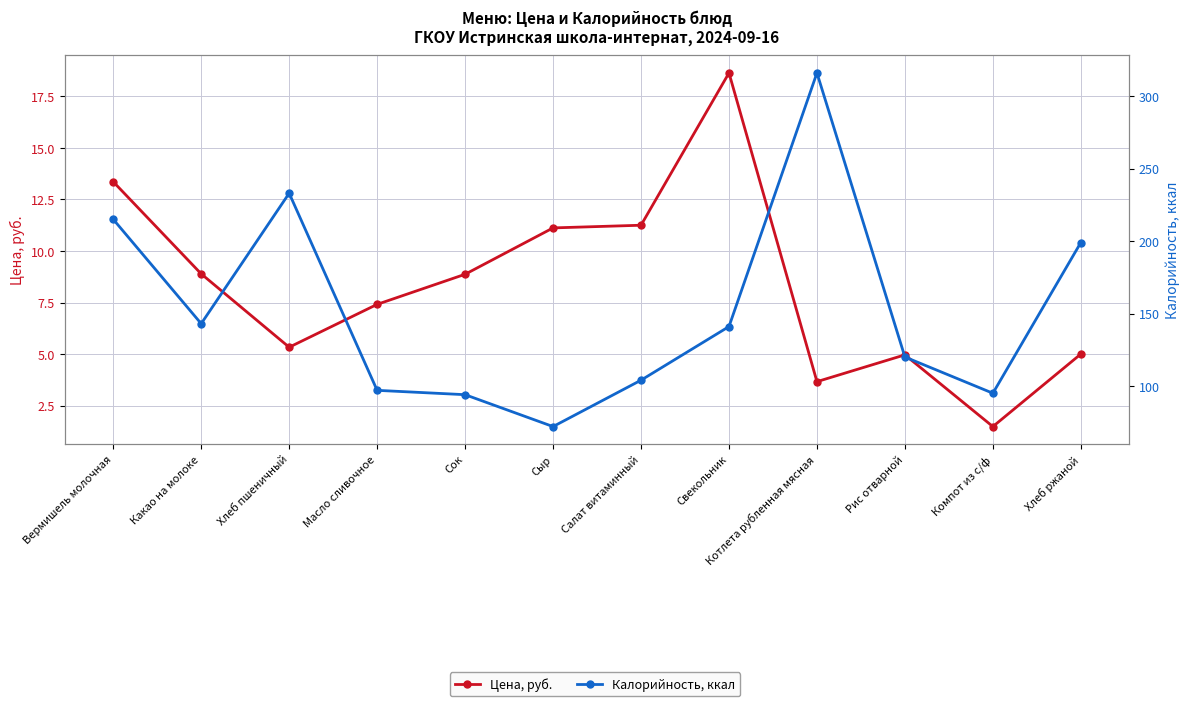

True or false: Калорийность, ккал has more than 2 interior local peaks.

False